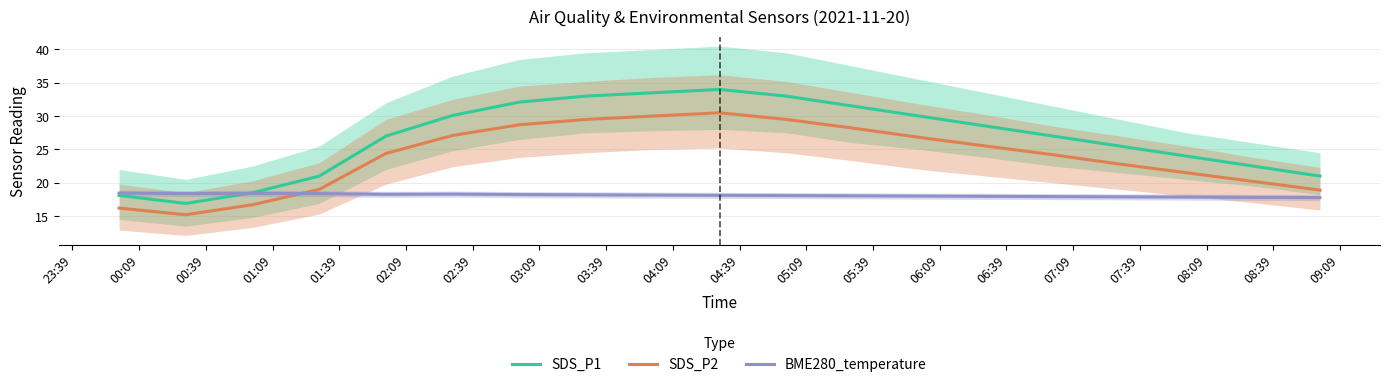

What is the minimum value for BME280_temperature?

17.8